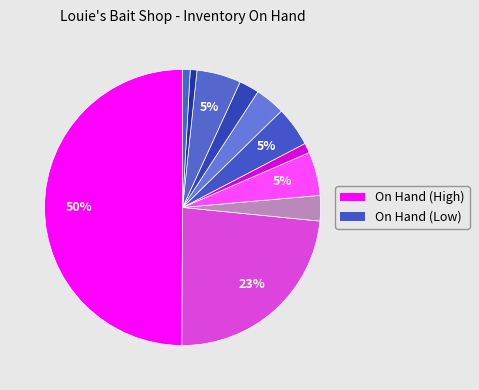

Count the number of slices in the pie.

11